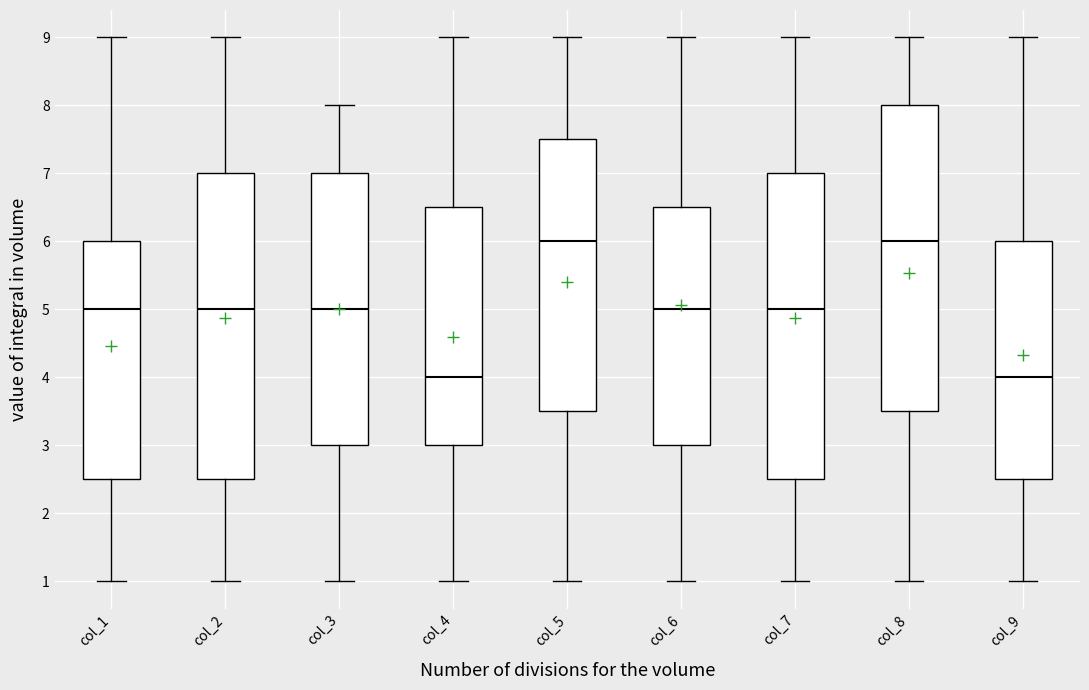

Reading left to right, read every box against the y-axis: the position of its median line, the range the box covers, and the ends of its whiskers. The values are not printed on the chart, so give them approximately, as read against the axis.

col_1: median 5.0, box 2.5 to 6.0, whiskers 1.0 to 9.0
col_2: median 5.0, box 2.5 to 7.0, whiskers 1.0 to 9.0
col_3: median 5.0, box 3.0 to 7.0, whiskers 1.0 to 8.0
col_4: median 4.0, box 3.0 to 6.5, whiskers 1.0 to 9.0
col_5: median 6.0, box 3.5 to 7.5, whiskers 1.0 to 9.0
col_6: median 5.0, box 3.0 to 6.5, whiskers 1.0 to 9.0
col_7: median 5.0, box 2.5 to 7.0, whiskers 1.0 to 9.0
col_8: median 6.0, box 3.5 to 8.0, whiskers 1.0 to 9.0
col_9: median 4.0, box 2.5 to 6.0, whiskers 1.0 to 9.0